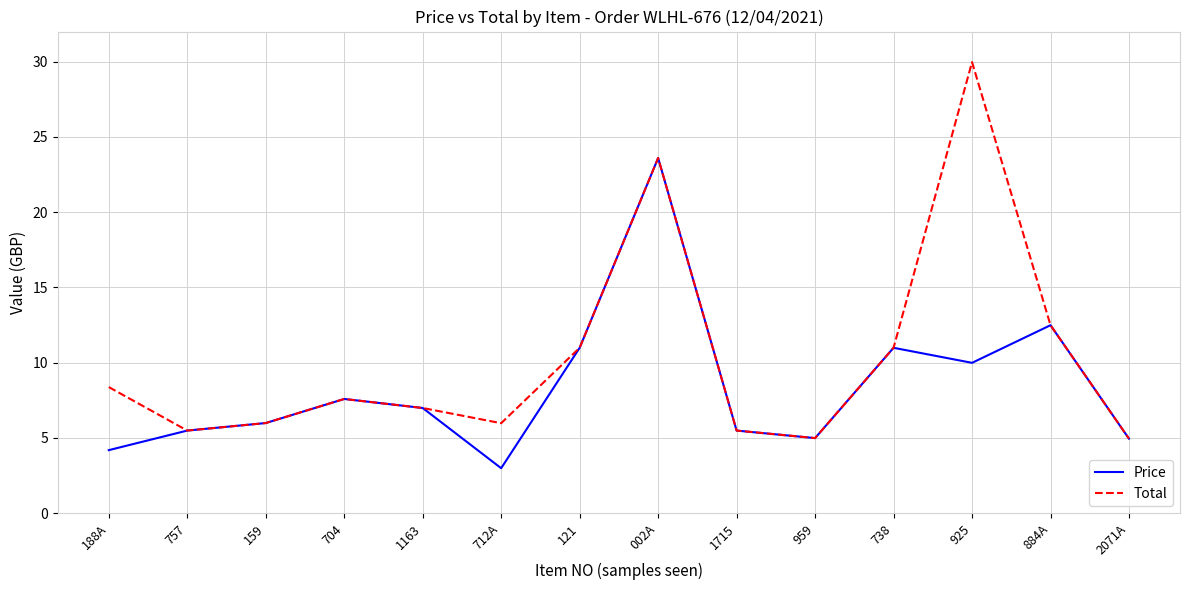

At which label does Total reach its peak?

925